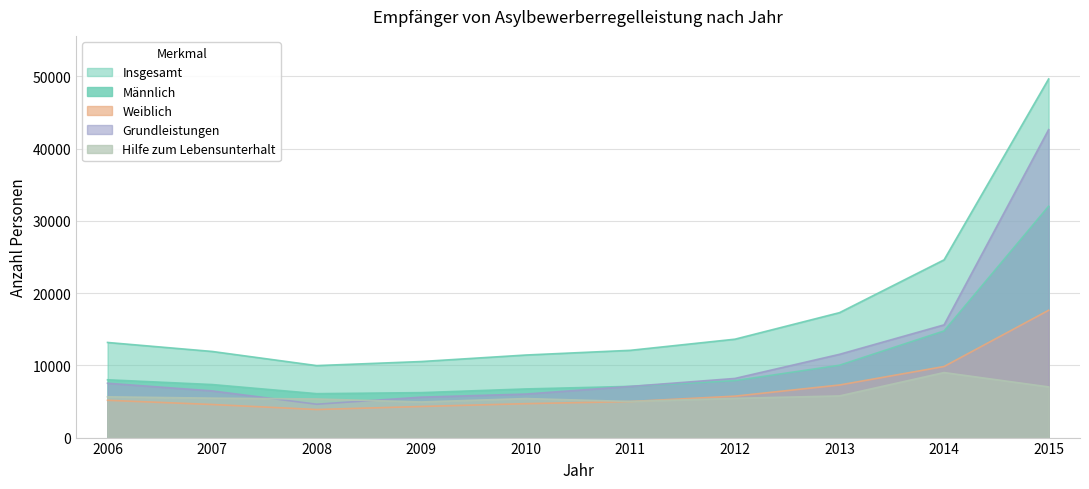

What is the sum of the Grundleistungen values at 2014 and 2012?

23792